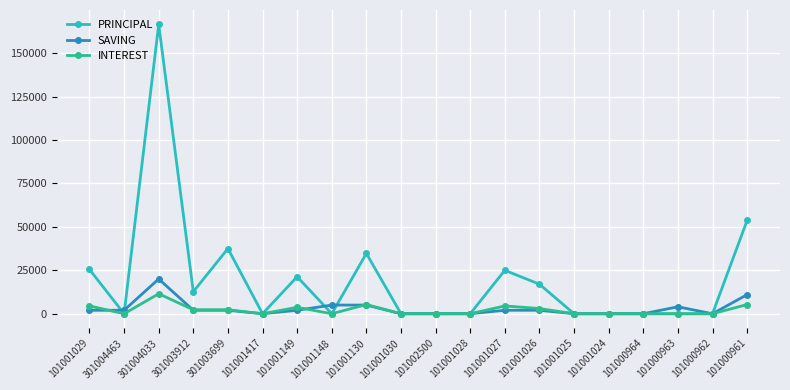

True or false: INTEREST and SAVING intersect in this chart.

True